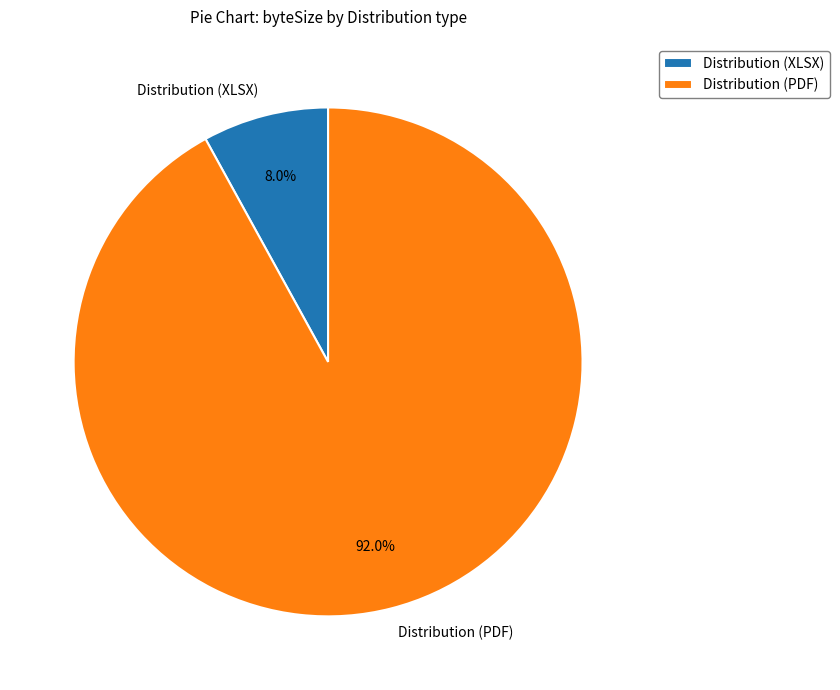

How many segments does this pie chart have?

2